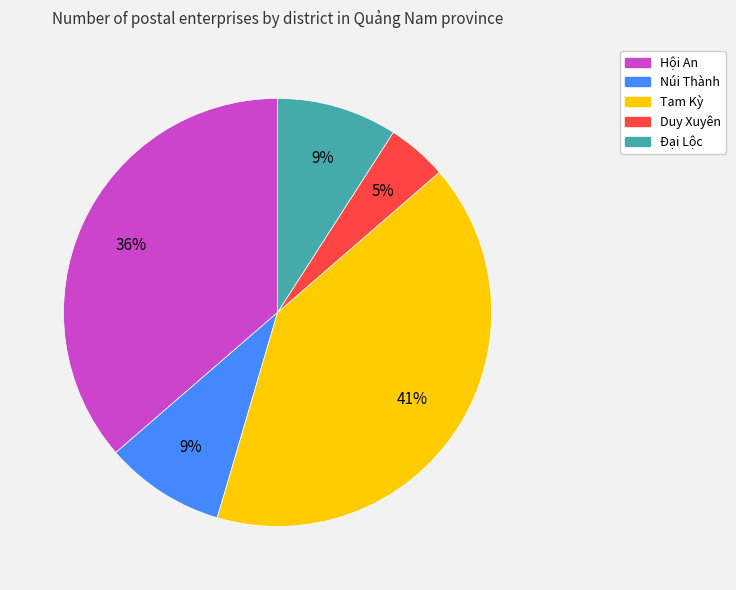

Which has a higher value, Hội An or Đại Lộc?

Hội An